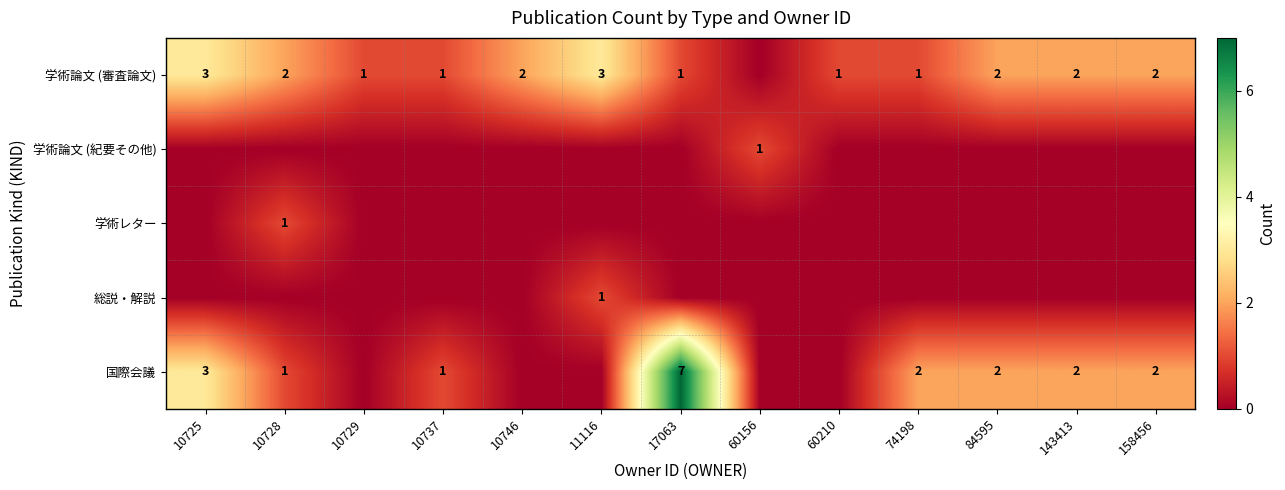

Is it true that 学術論文 (審査論文) equals 3 at 10746?

False